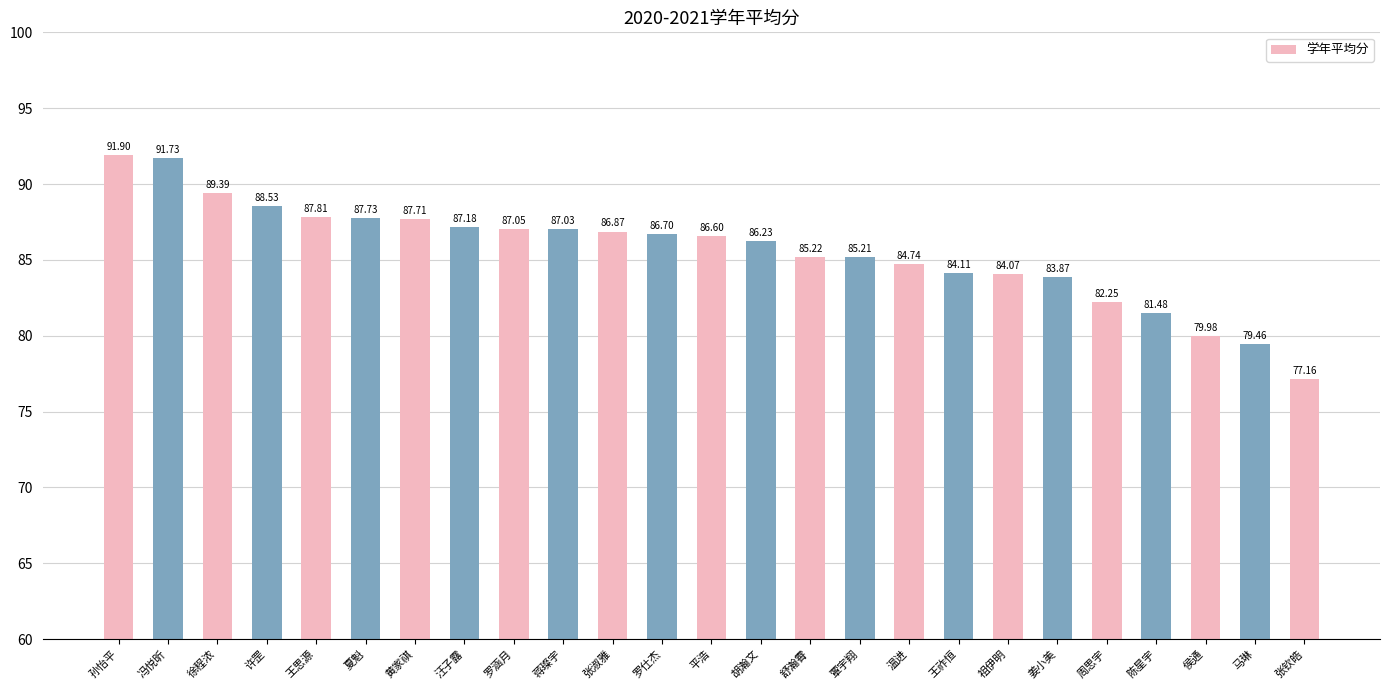

What is the value of the 21st bar from the left?

82.3